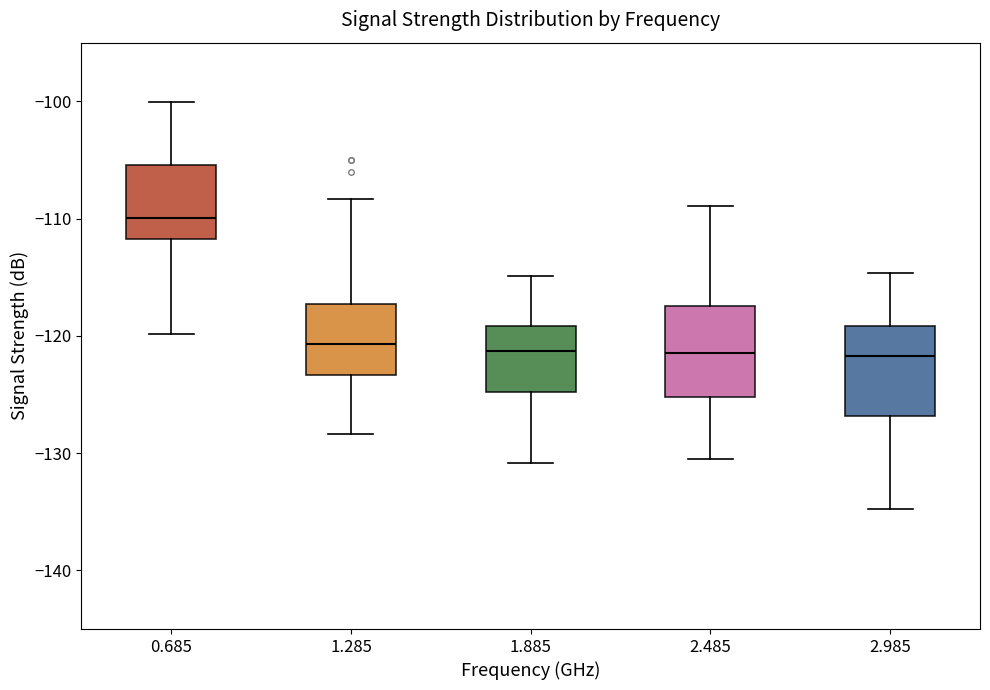

Reading left to right, read every box against the y-axis: the position of its median line, the range the box covers, and the ends of its whiskers. The values are not printed on the chart, so give them approximately, as read against the axis.

0.685: median -110, box -112 to -105, whiskers -120 to -100
1.285: median -121, box -123 to -117, whiskers -128 to -108
1.885: median -121, box -125 to -119, whiskers -131 to -115
2.485: median -121, box -125 to -117, whiskers -130 to -109
2.985: median -122, box -127 to -119, whiskers -135 to -115